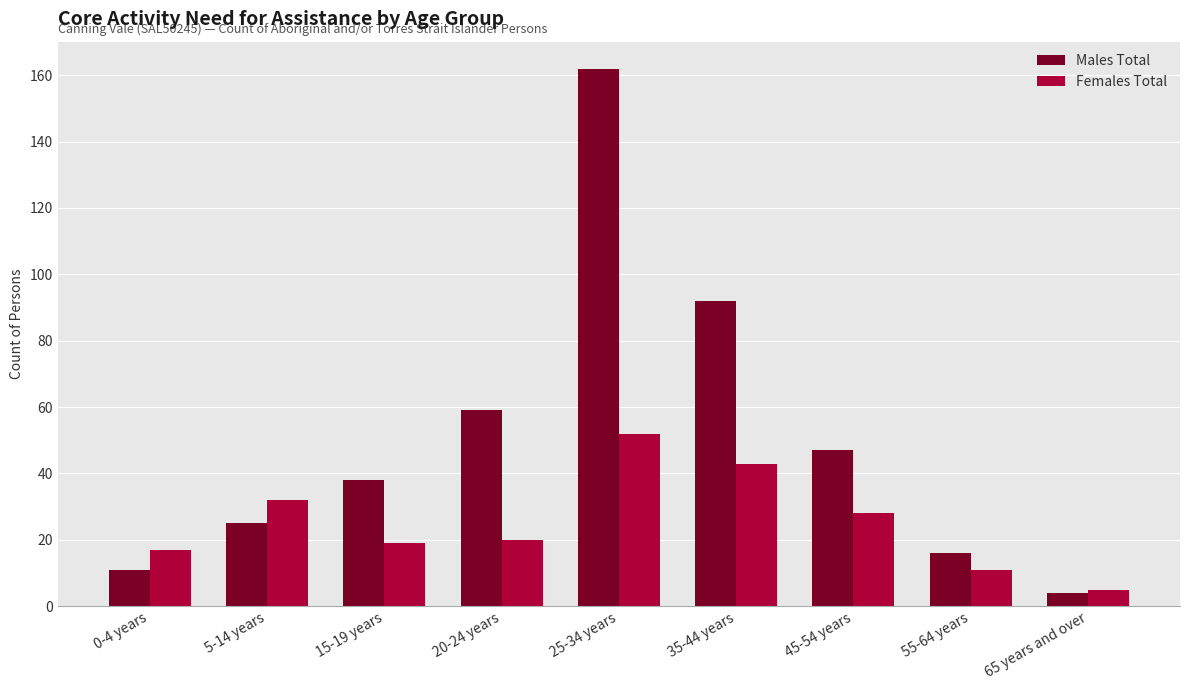

What is the value of the Females Total bar at the 8th from the left?

11